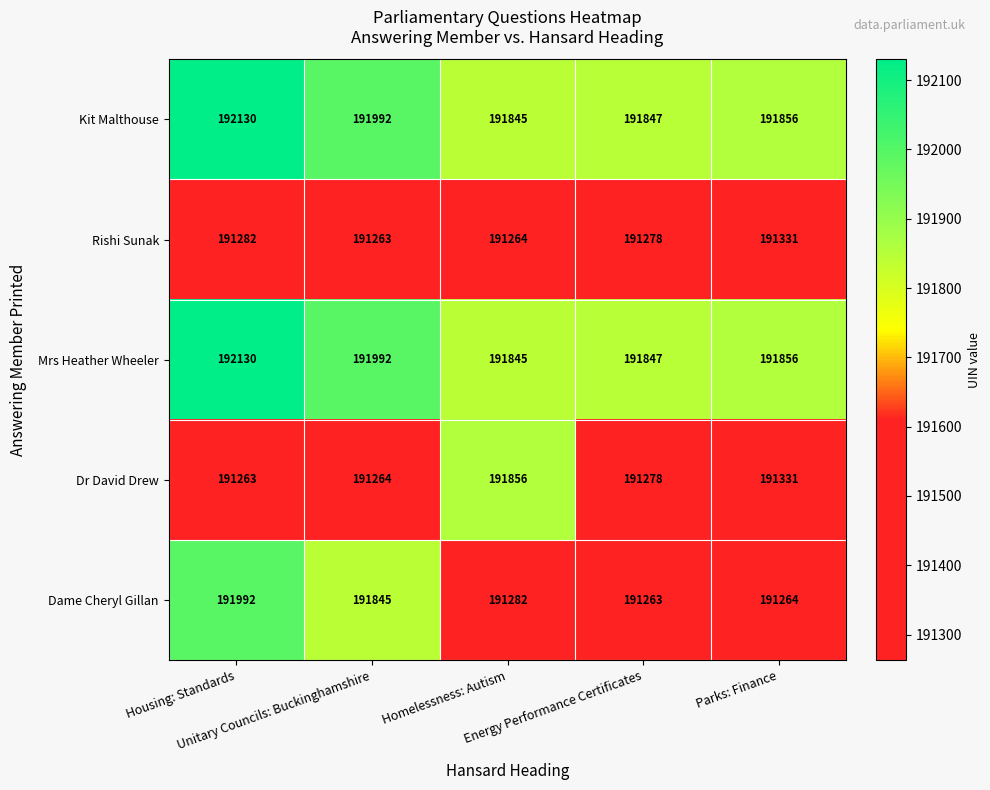

What is the difference between the maximum and second lowest values in the Kit Malthouse series?

283